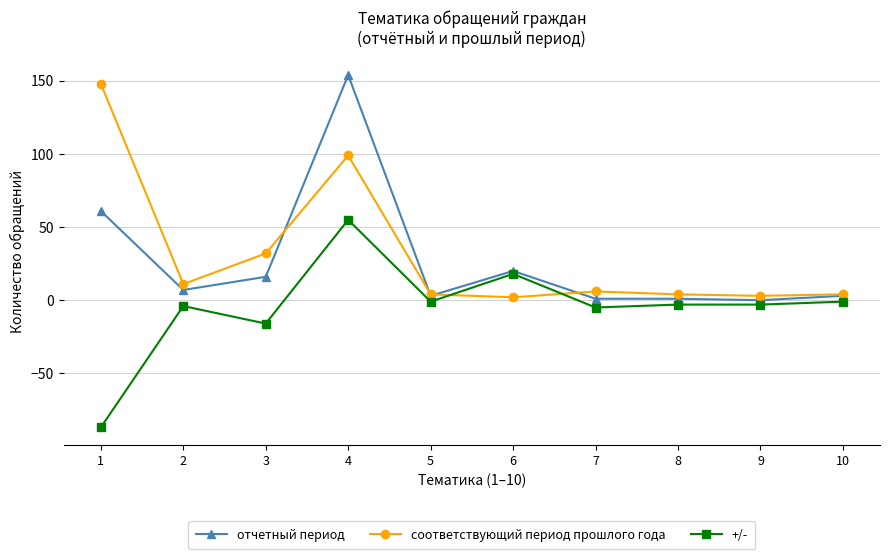

Where does the отчетный период series first go above 7?

1